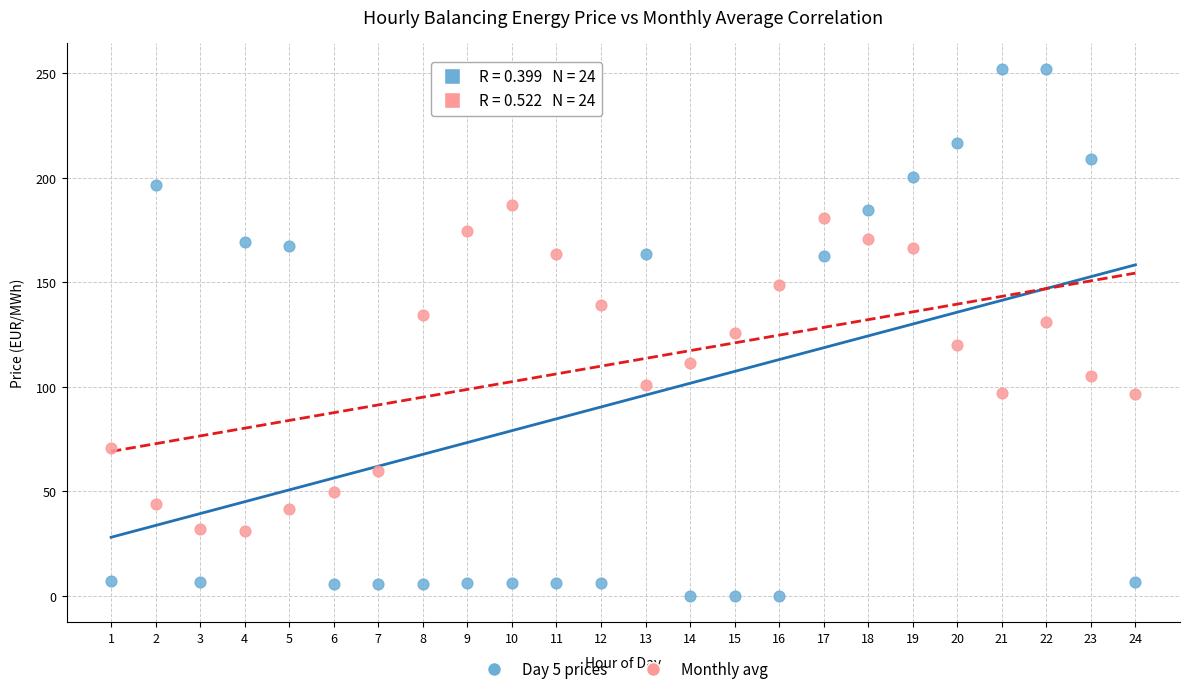

Which series contains the lowest Y value?

Day 5 prices